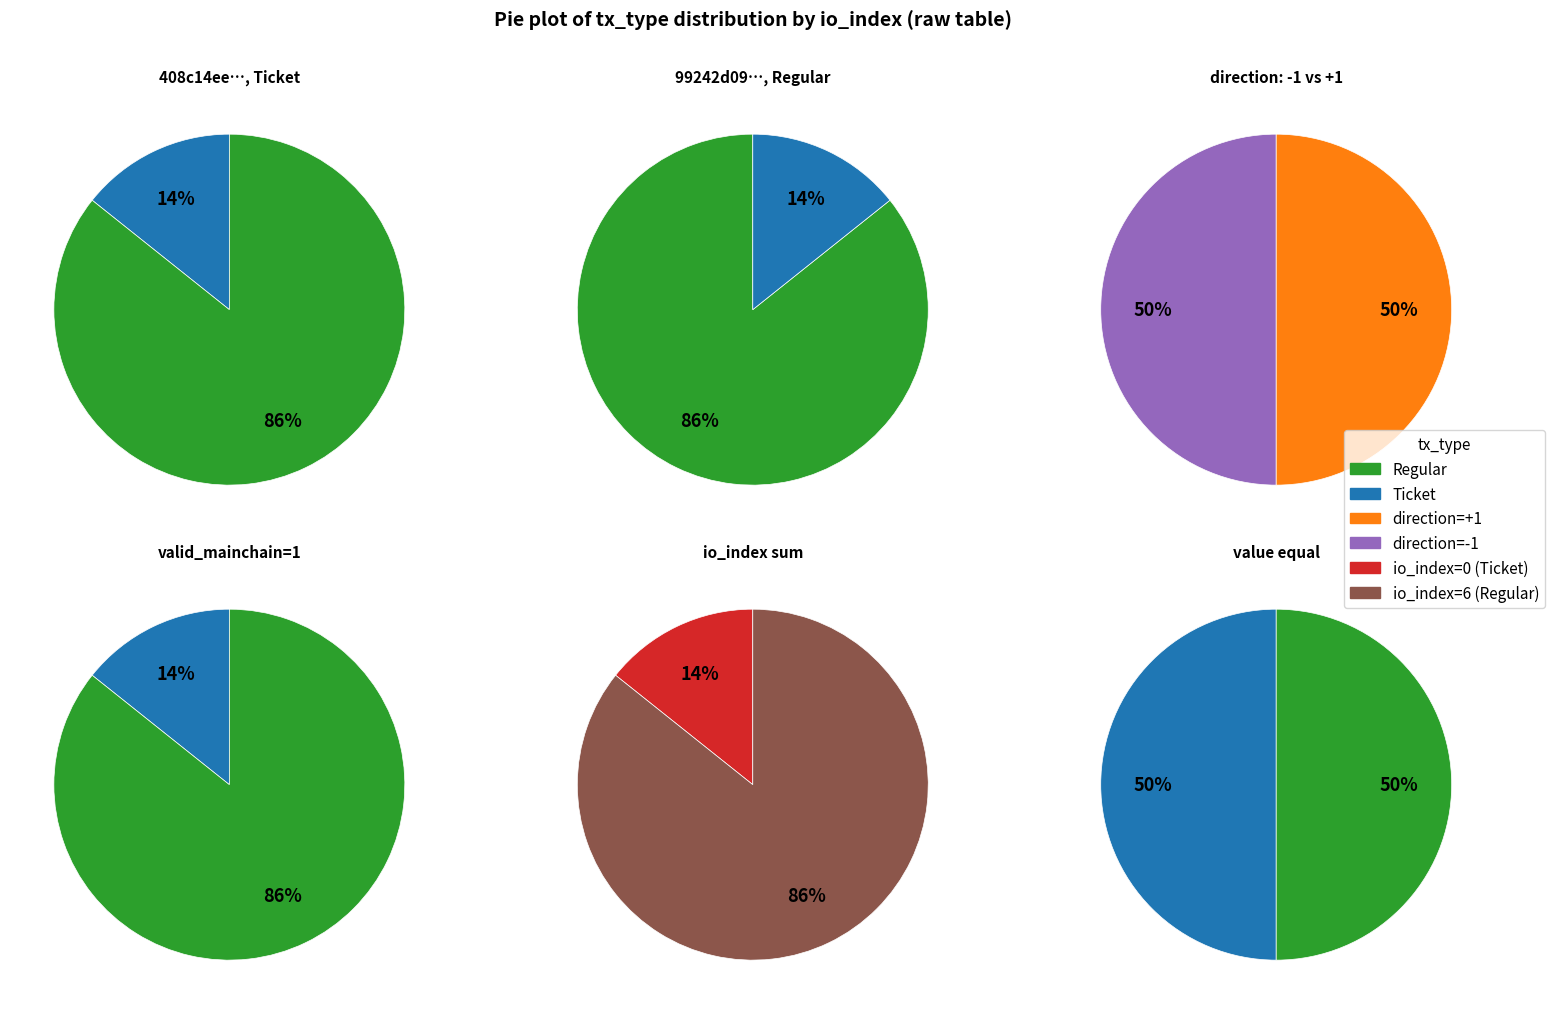

The tx_type_values slice represents 23% of the pie. True or false?

False